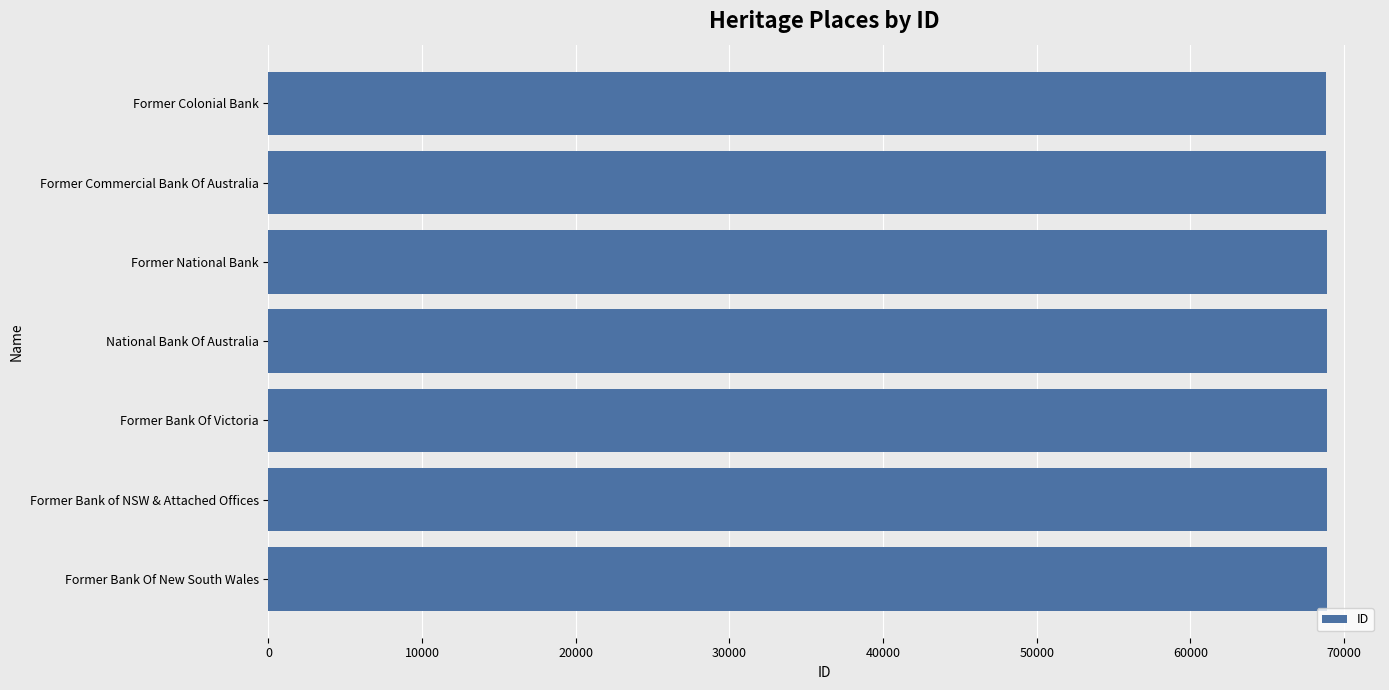

What is the minimum value shown in the chart?

68849